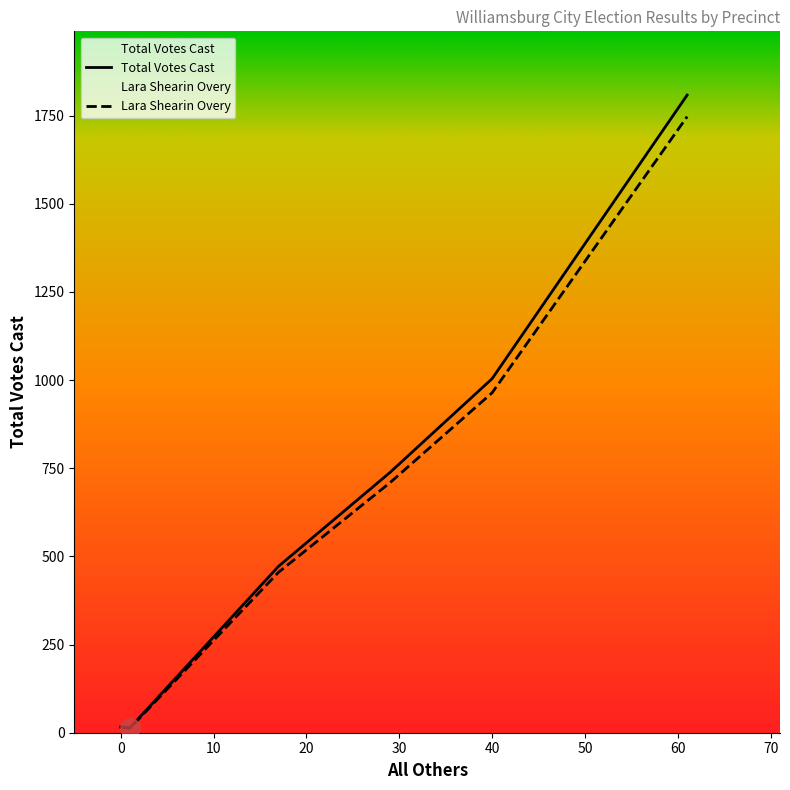

Which series has the largest range (max minus min)?

Total Votes Cast